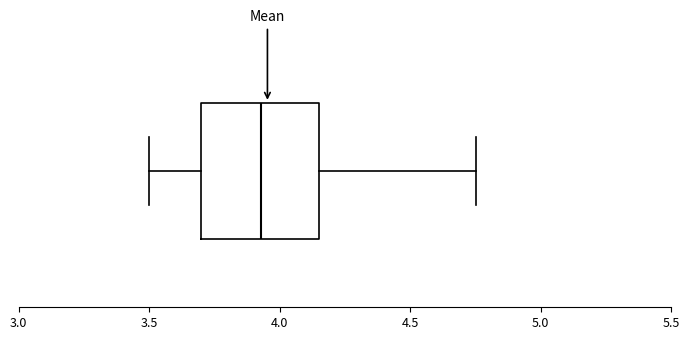

Transcribe this box plot: give where the median line is, the range the box spans, and where the two whiskers end, as read against the x-axis. The values are not printed on the chart, so give them approximately, as read against the axis.

median 3.95, box 3.70 to 4.15, whiskers 3.50 to 4.75